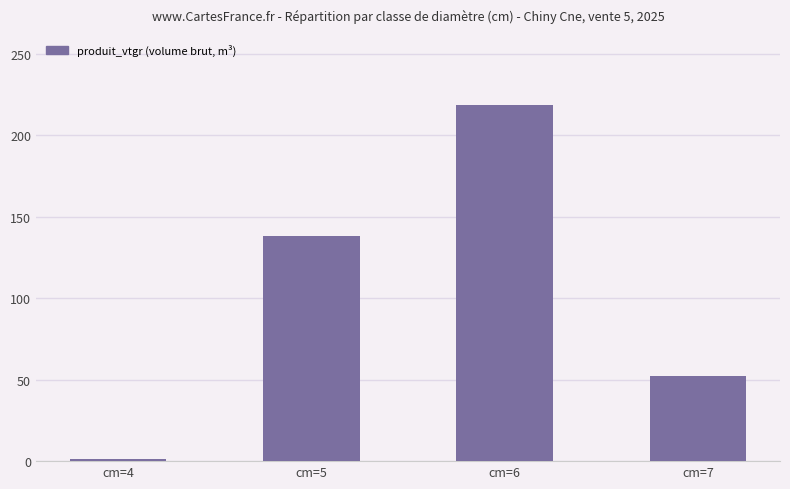

List the labels in order of value, largest first.

cm=6, cm=5, cm=7, cm=4